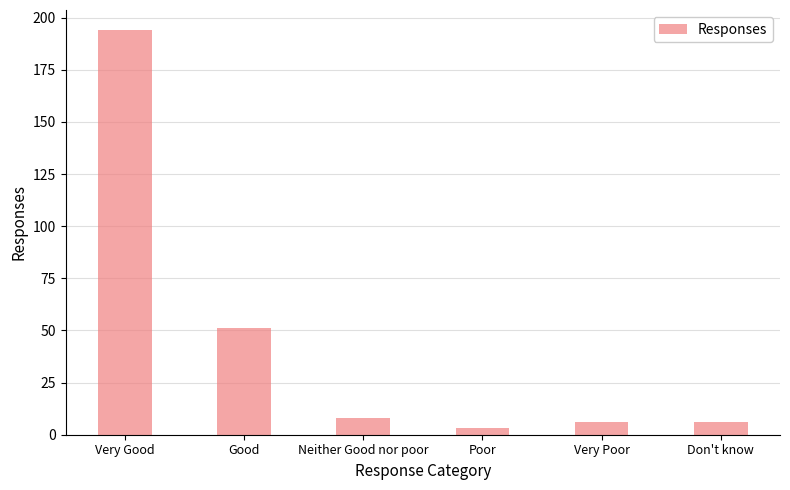

What is the value of the 4th bar from the left?

3